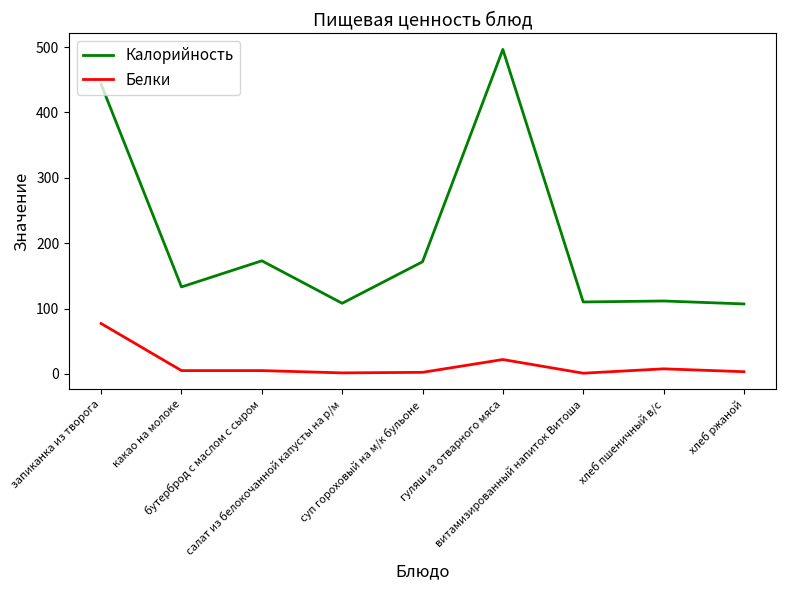

What is the average value of the Калорийность series?

205.9